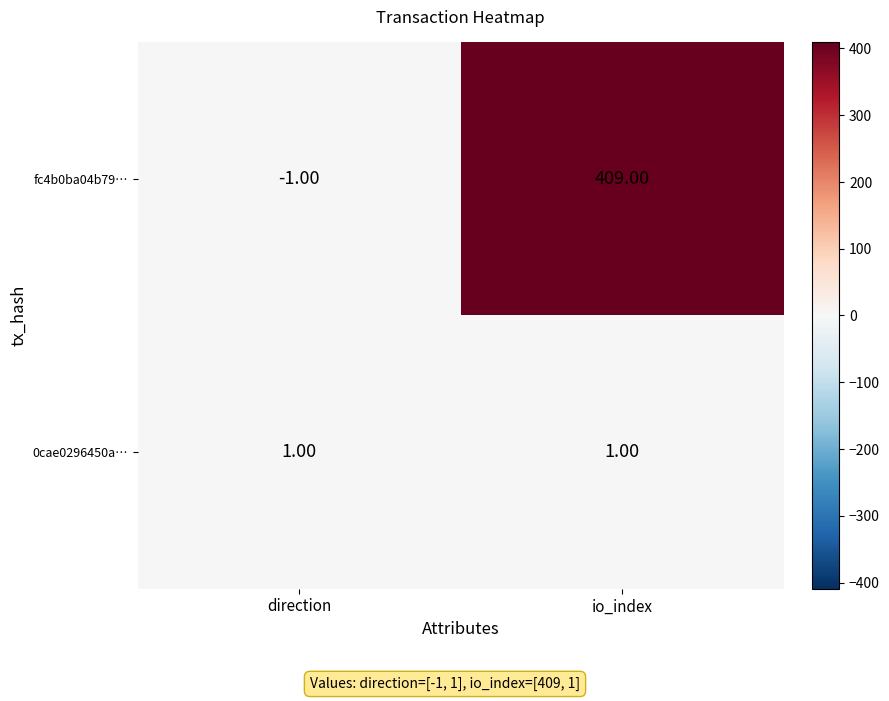

What is the spread (max minus min) of values at io_index?

408